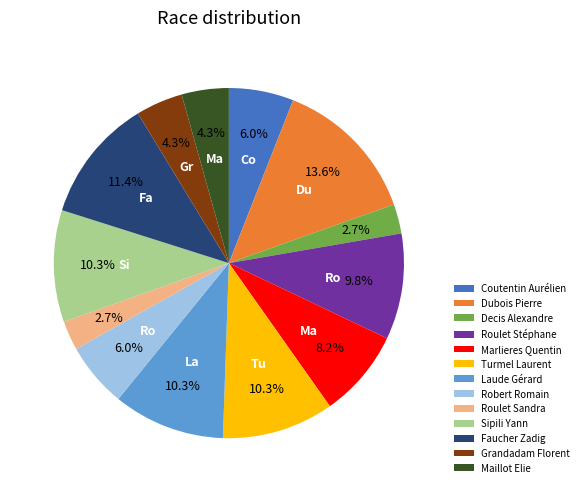

To the nearest percent, what is the average slice percentage?

8%